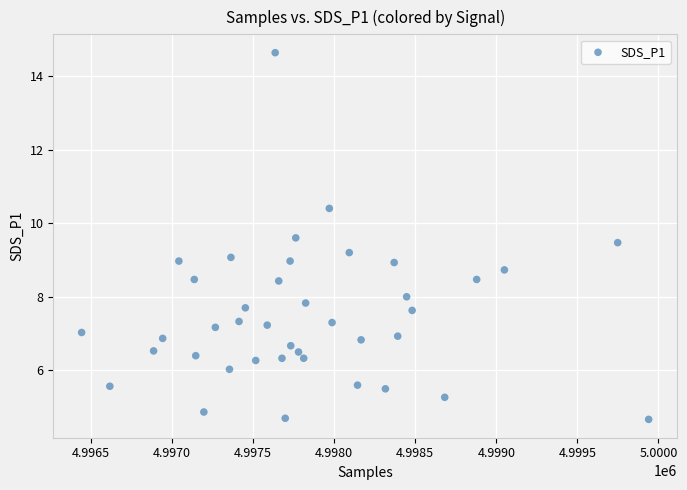

What is the range of X values (max minus min)?

3498.0